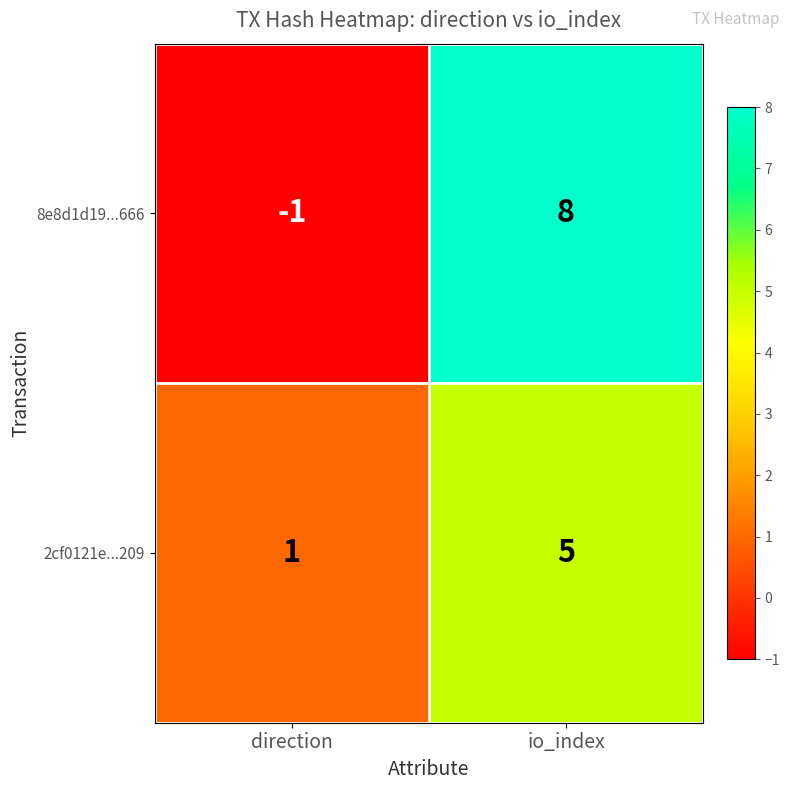

What is the difference between the highest and lowest values at direction?

2